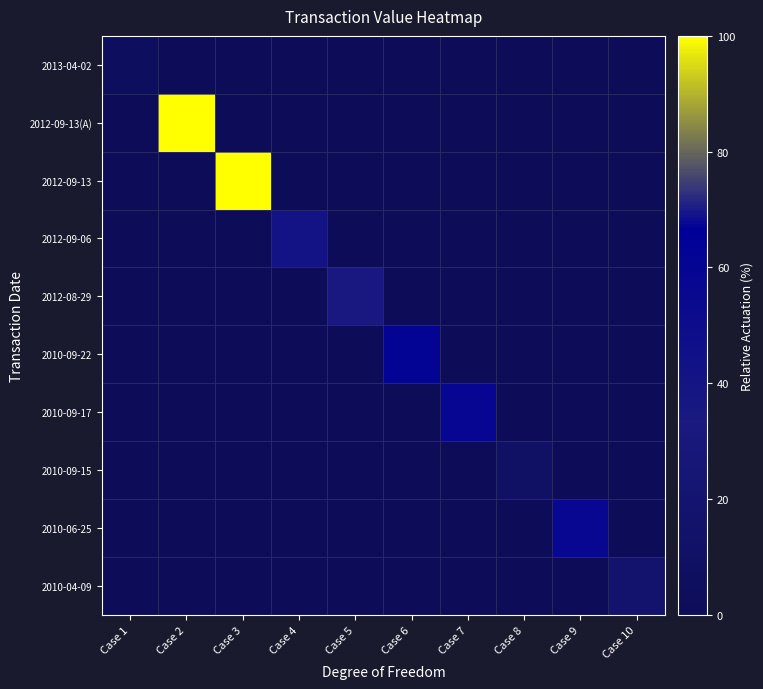

What is the greatest value displayed?

100.0